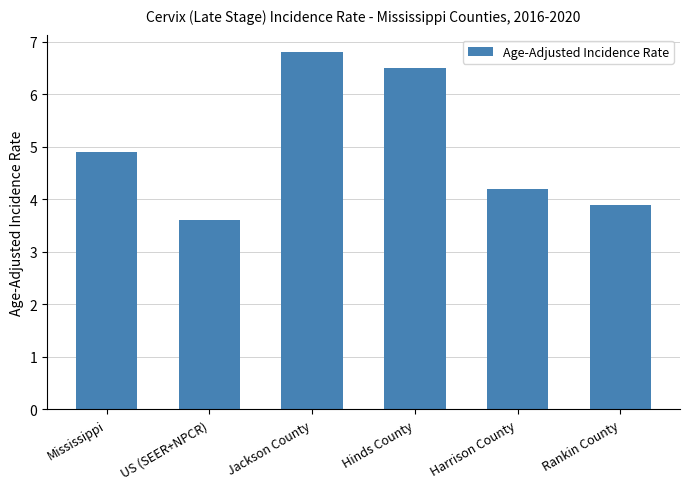

What is the change in value from Mississippi to Harrison County?

-0.7